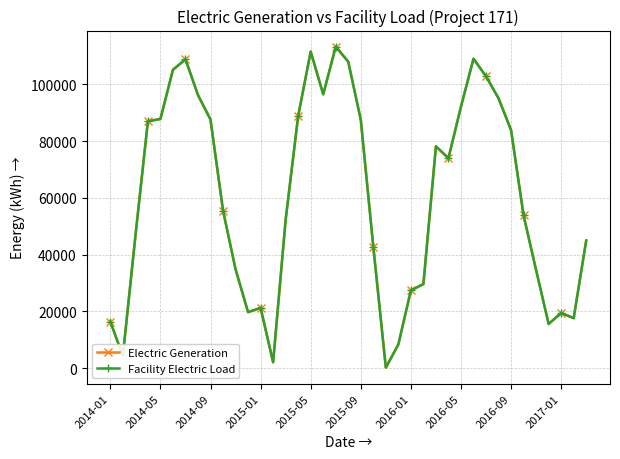

Does the chart have visible grid lines?

Yes